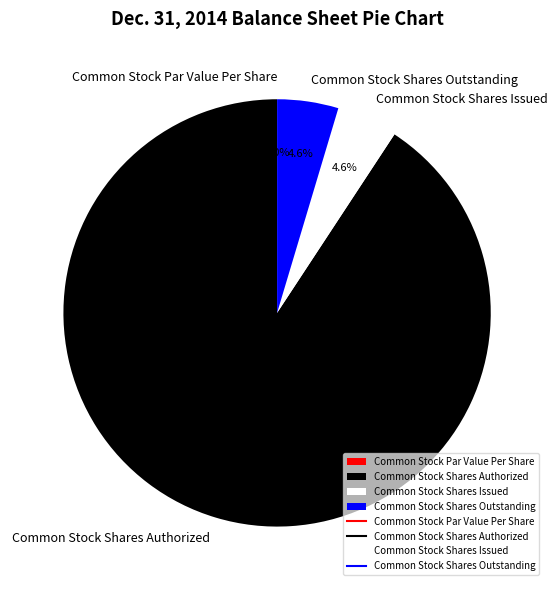

How many slices are in this pie chart?

4